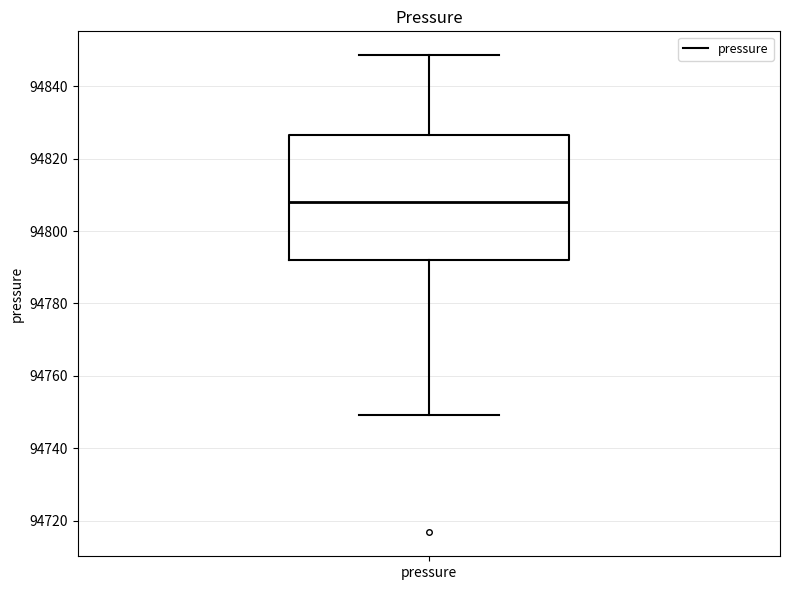

Transcribe this box plot: give where the median line is, the range the box spans, and where the two whiskers end, as read against the y-axis. The values are not printed on the chart, so give them approximately, as read against the axis.

median 94808, box 94792 to 94826, whiskers 94750 to 94848